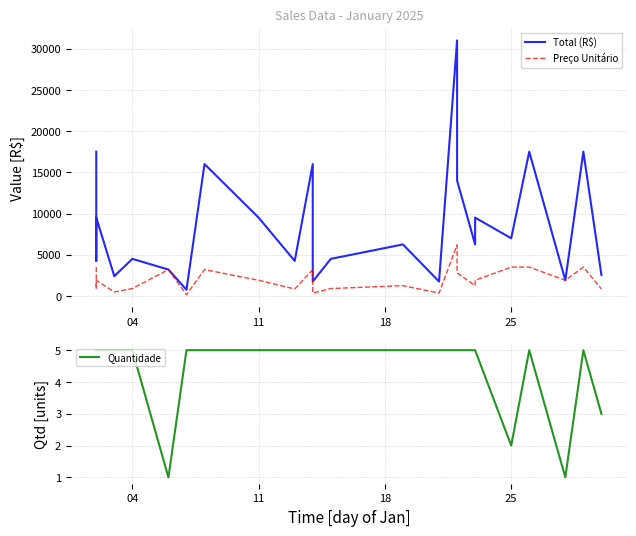

What is the difference between the second highest and second lowest values in the Preço Unitário series?

3150